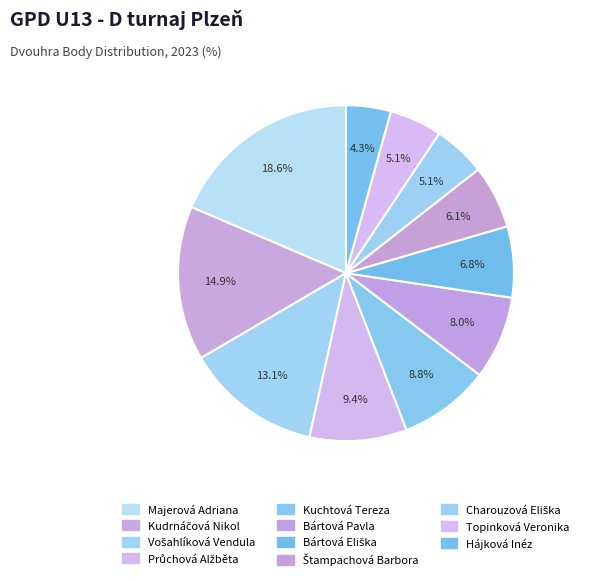

Count the number of slices in the pie.

11